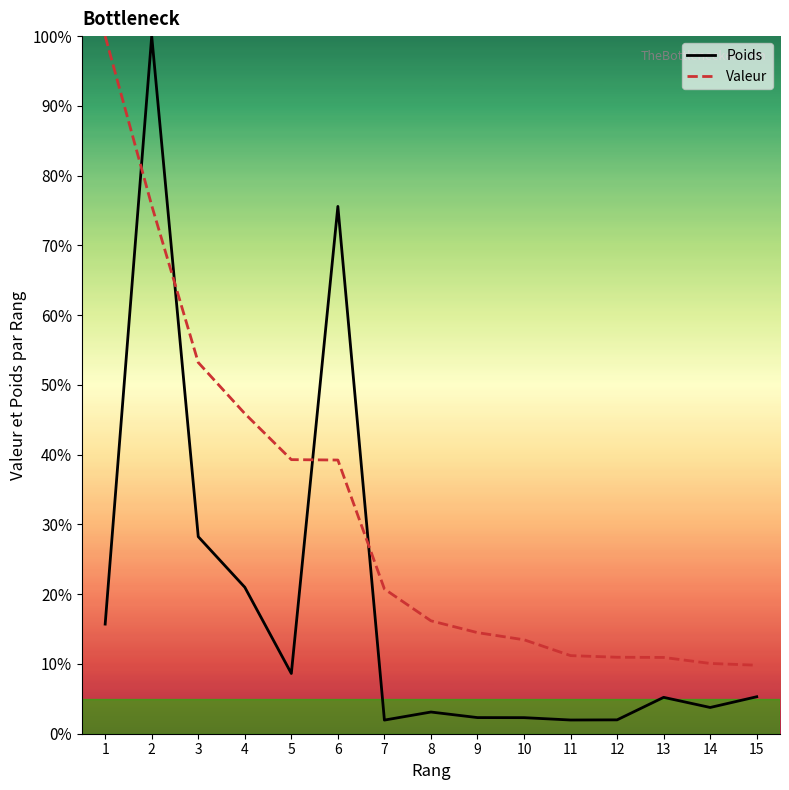

At how many categories does at least one series exceed 81?

2